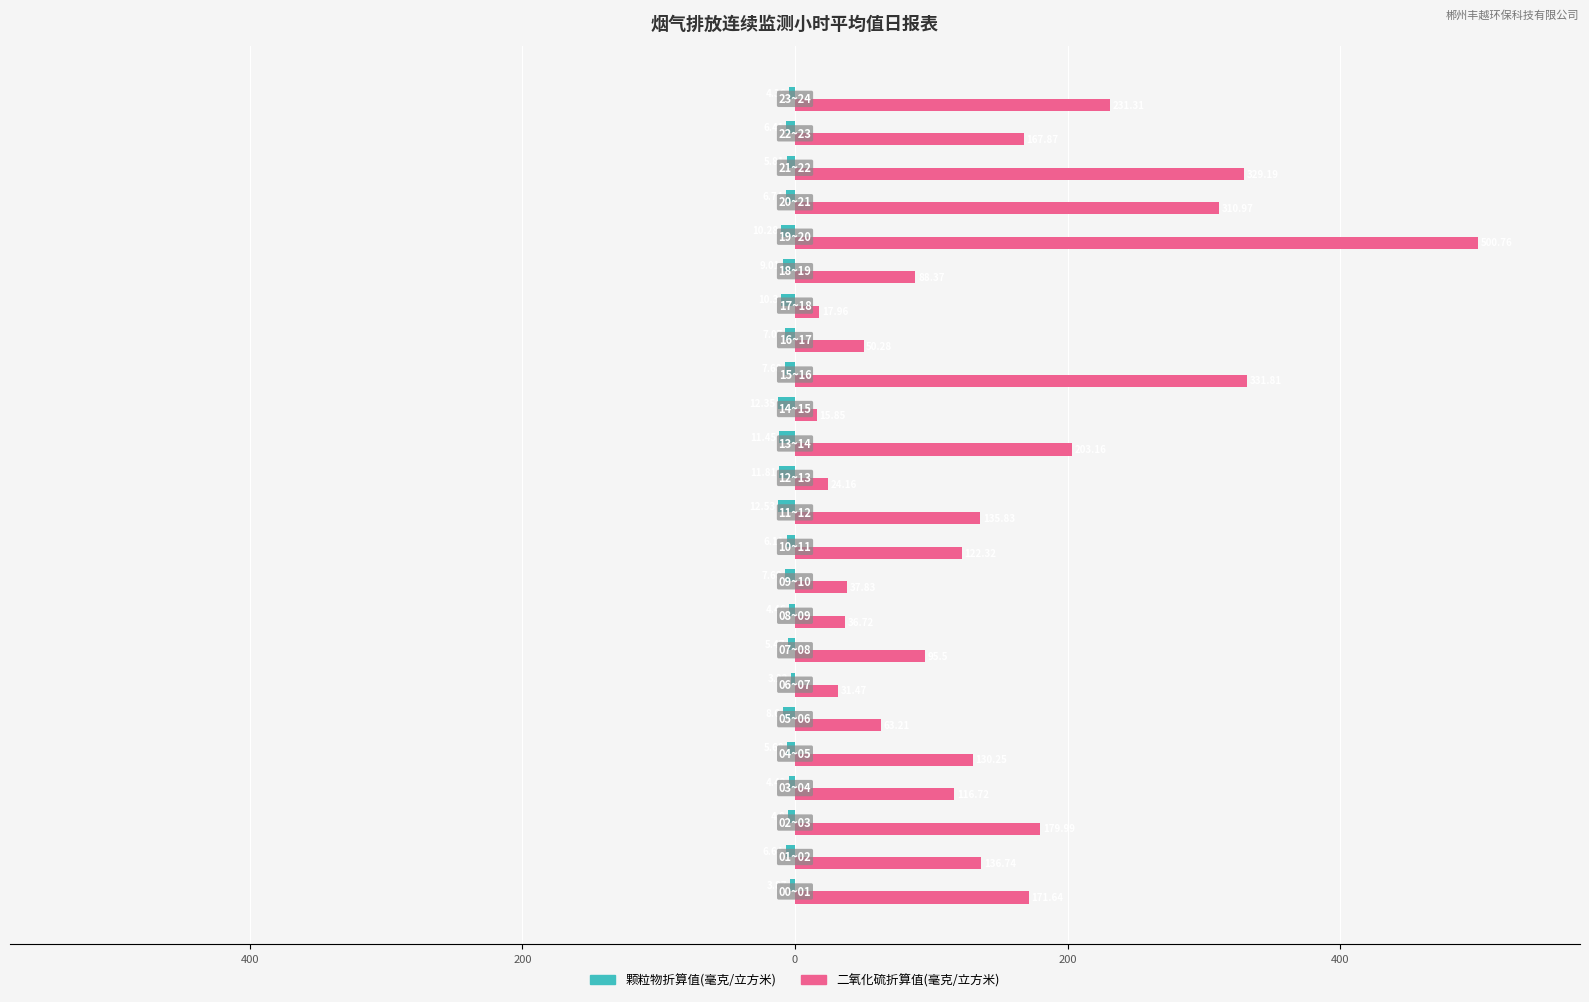

What are all the series names shown in the legend?

颗粒物折算值(毫克/立方米), 二氧化硫折算值(毫克/立方米)